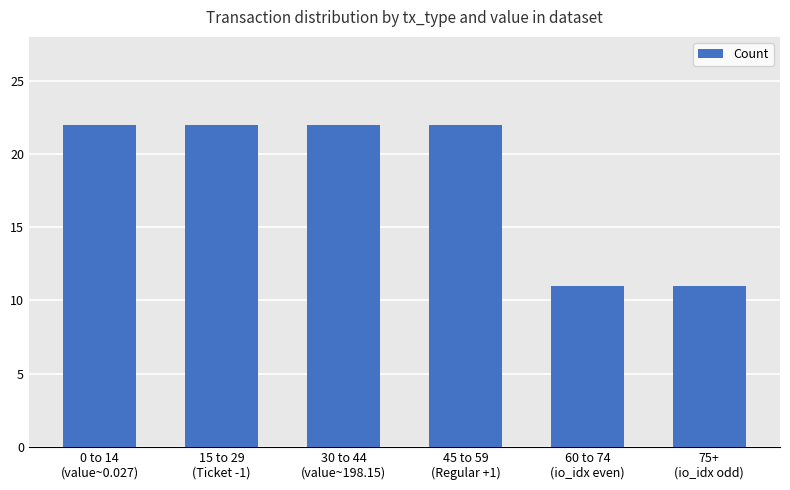

Is it true that the value at 45 to 59
(Regular +1) is 22?

True